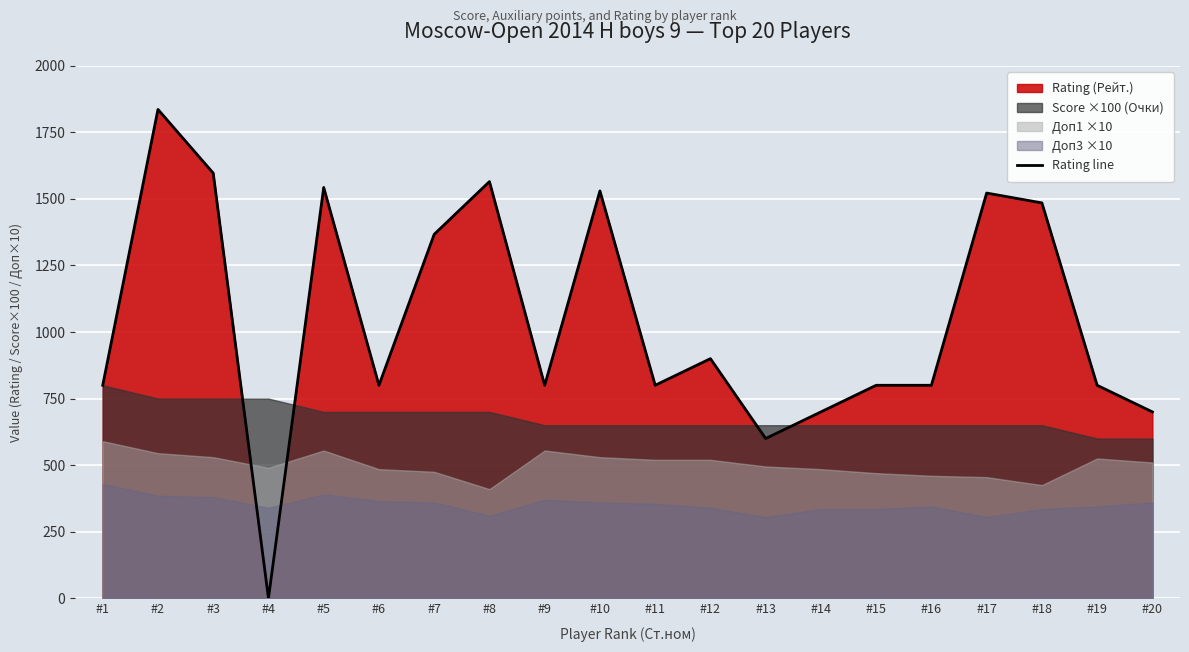

What is the value of the 14th point from the left?

700